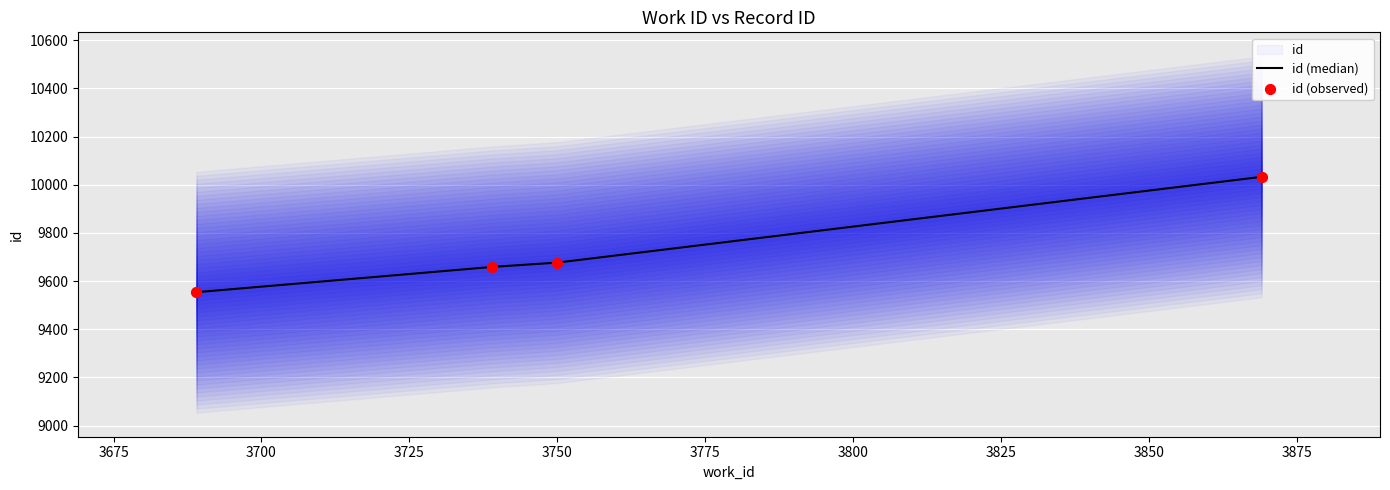

Which series has the largest total across all categories?

id (median)